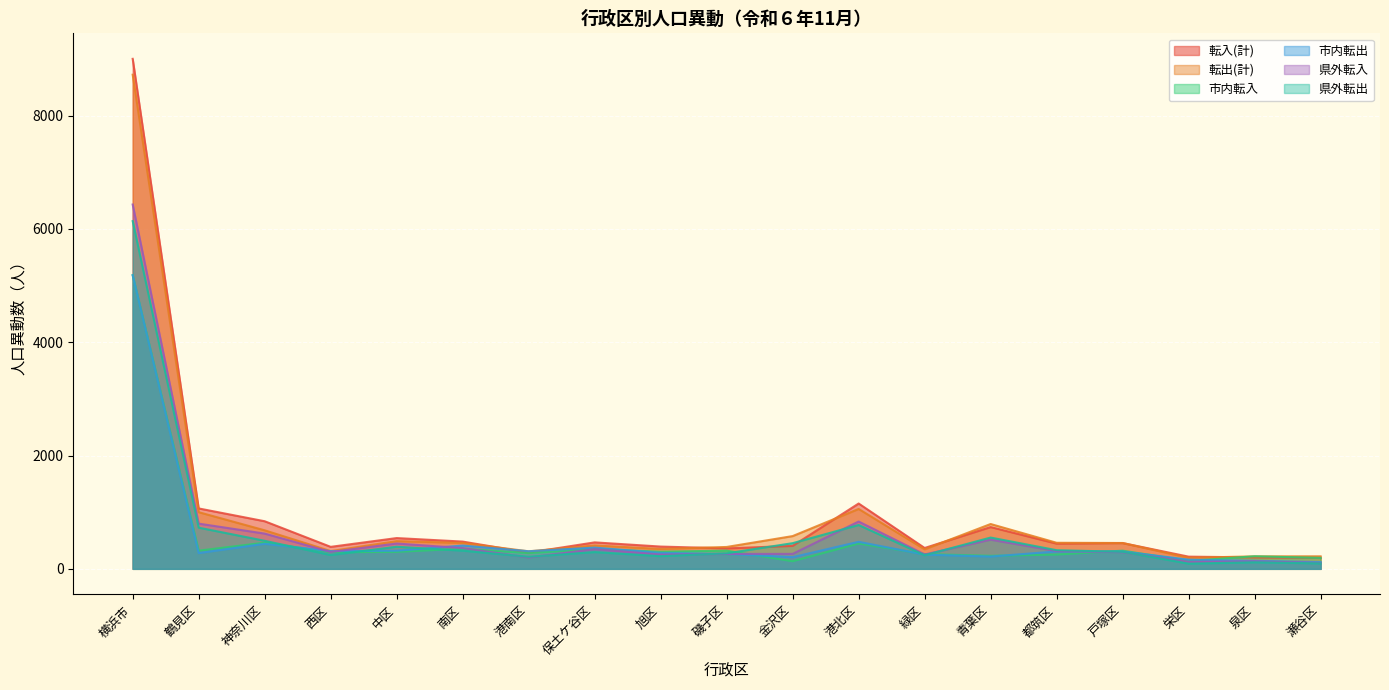

Reading left to right, what are all the values shown in this chart?

転入(計): 横浜市=9001	鶴見区=1066	神奈川区=840	西区=388	中区=543	南区=481	港南区=286	保土ケ谷区=467	旭区=393	磯子区=361	金沢区=405	港北区=1153	緑区=368	青葉区=737	都筑区=445	戸塚区=455	栄区=215	泉区=202	瀬谷区=196
転出(計): 横浜市=8721	鶴見区=1000	神奈川区=680	西区=313	中区=489	南区=457	港南区=309	保土ケ谷区=413	旭区=351	磯子区=386	金沢区=578	港北区=1057	緑区=345	青葉区=791	都筑区=460	戸塚区=456	栄区=195	泉区=220	瀬谷区=221
市内転入: 横浜市=5183	鶴見区=321	神奈川区=462	西区=293	中区=300	南区=355	港南区=279	保土ケ谷区=349	旭区=303	磯子区=321	金沢区=134	港北区=447	緑区=261	青葉区=230	都筑区=252	戸塚区=321	栄区=140	泉区=222	瀬谷区=193
市内転出: 横浜市=5182	鶴見区=278	神奈川区=442	西区=313	中区=320	南区=411	港南区=311	保土ケ谷区=375	旭区=281	磯子区=264	金沢区=206	港北区=477	緑区=251	青葉区=217	都筑区=307	戸塚区=306	栄区=162	泉区=142	瀬谷区=119
県外転入: 横浜市=6430	鶴見区=798	神奈川区=622	西区=298	中区=447	南区=366	港南区=200	保土ケ谷区=348	旭区=252	磯子区=263	金沢区=264	港北区=835	緑区=254	青葉区=515	都筑区=314	戸塚区=294	栄区=123	泉区=133	瀬谷区=104
県外転出: 横浜市=6137	鶴見区=727	神奈川区=495	西区=244	中区=390	南区=321	港南区=213	保土ケ谷区=296	旭区=224	磯子区=274	金沢区=453	港北区=774	緑区=240	青葉区=552	都筑区=329	戸塚区=301	栄区=92	泉区=116	瀬谷区=96